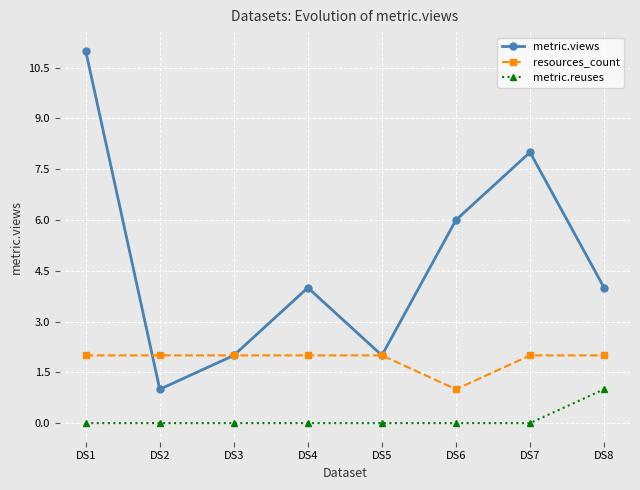

True or false: metric.reuses and metric.views intersect in this chart.

False